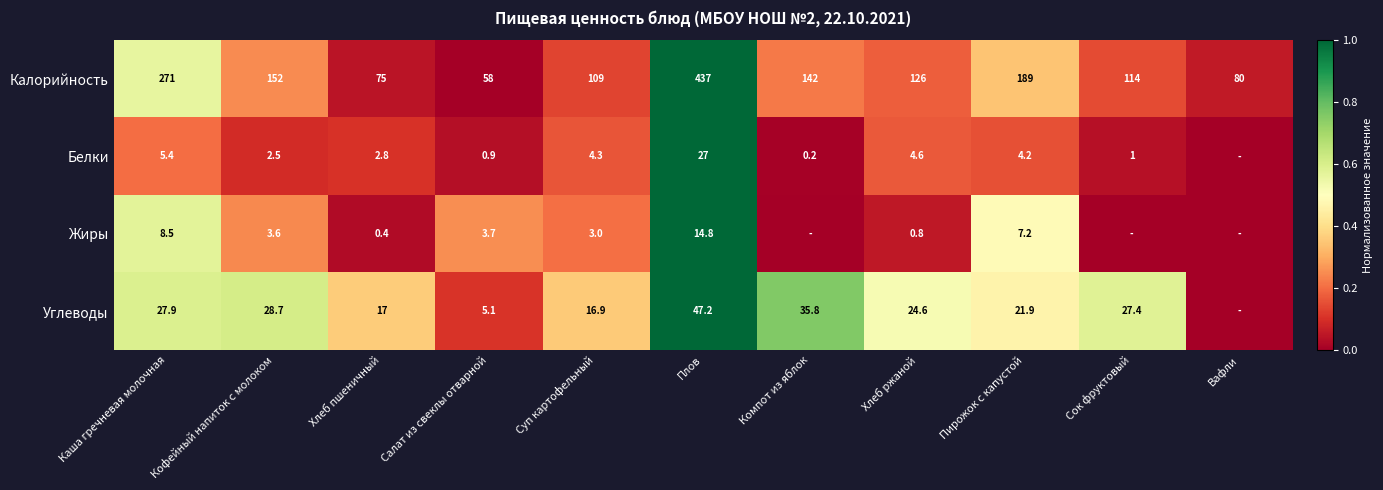

What is the sum of the Калорийность values at Вафли and Пирожок с капустой?

269.0